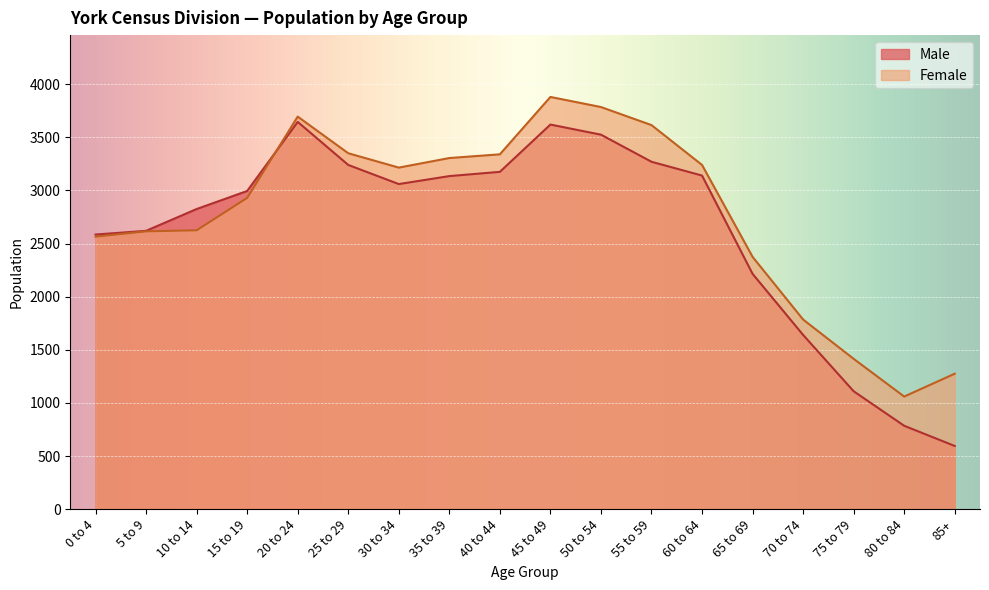

At how many categories does at least one series exceed 1415?

15